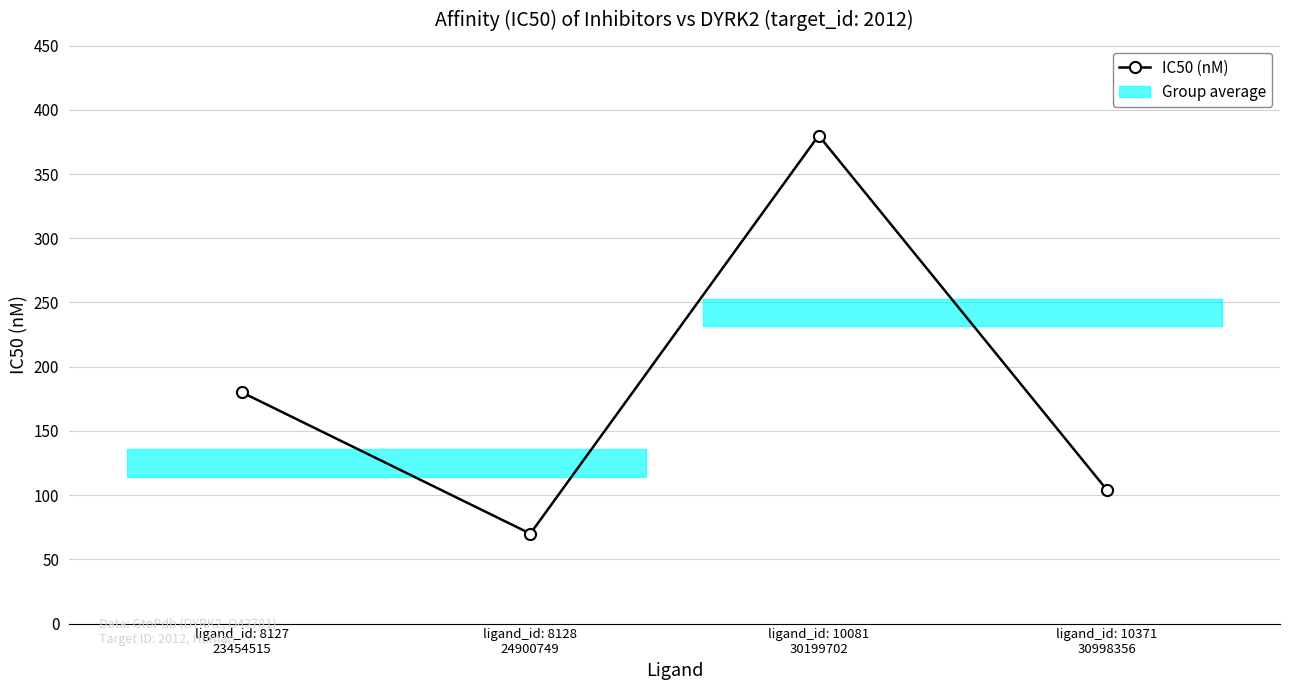

Is this an area chart (filled region under the line)?

No